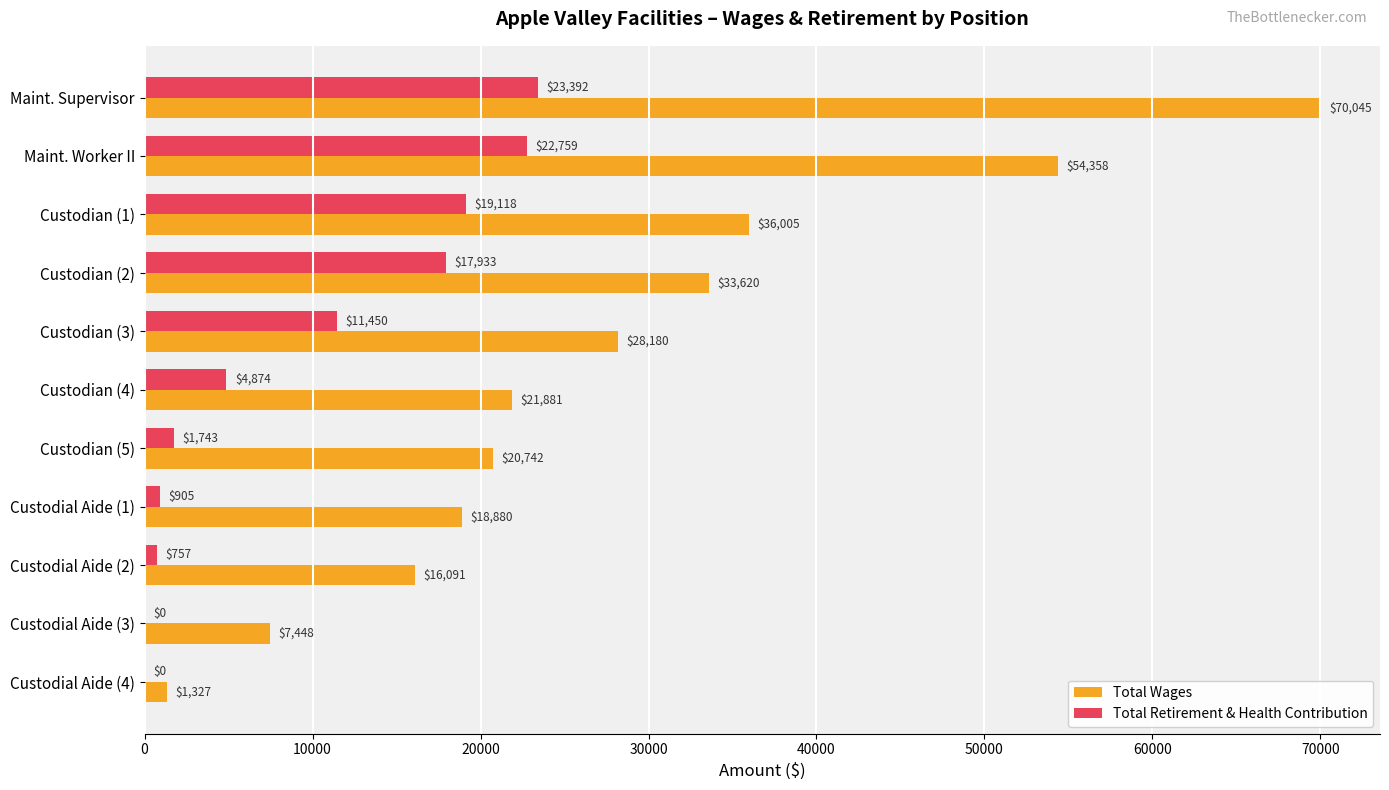

Which category has the highest value in the Total Retirement & Health Contribution series?

Maint. Supervisor